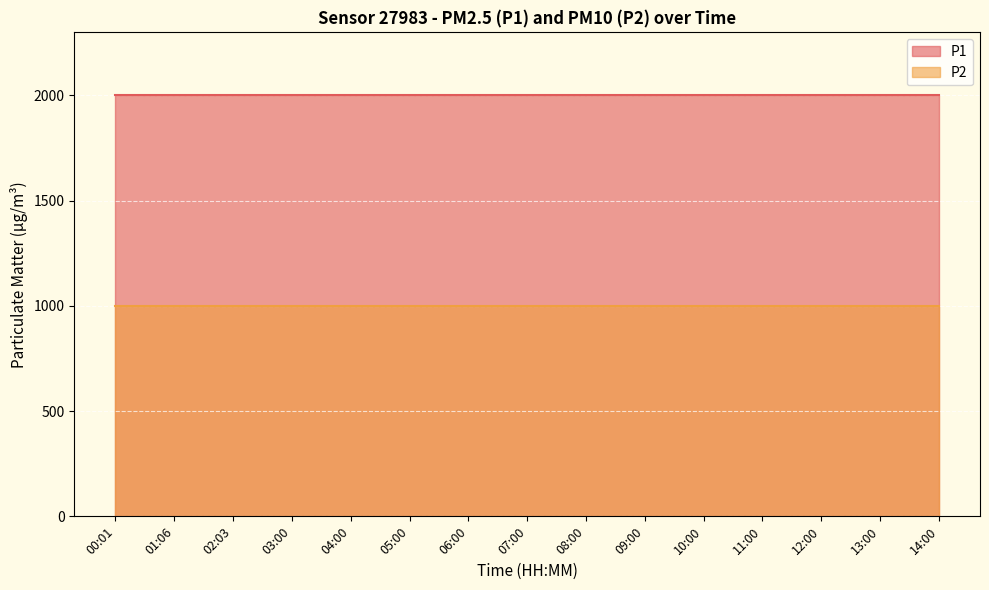

What is the value of the P1 point at the 14th from the left?

1999.9